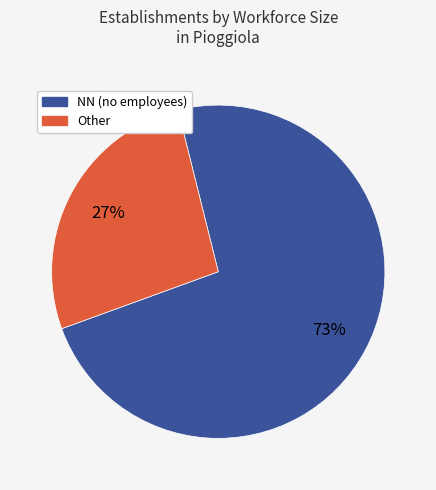

To the nearest percent, what is the average slice percentage?

50%